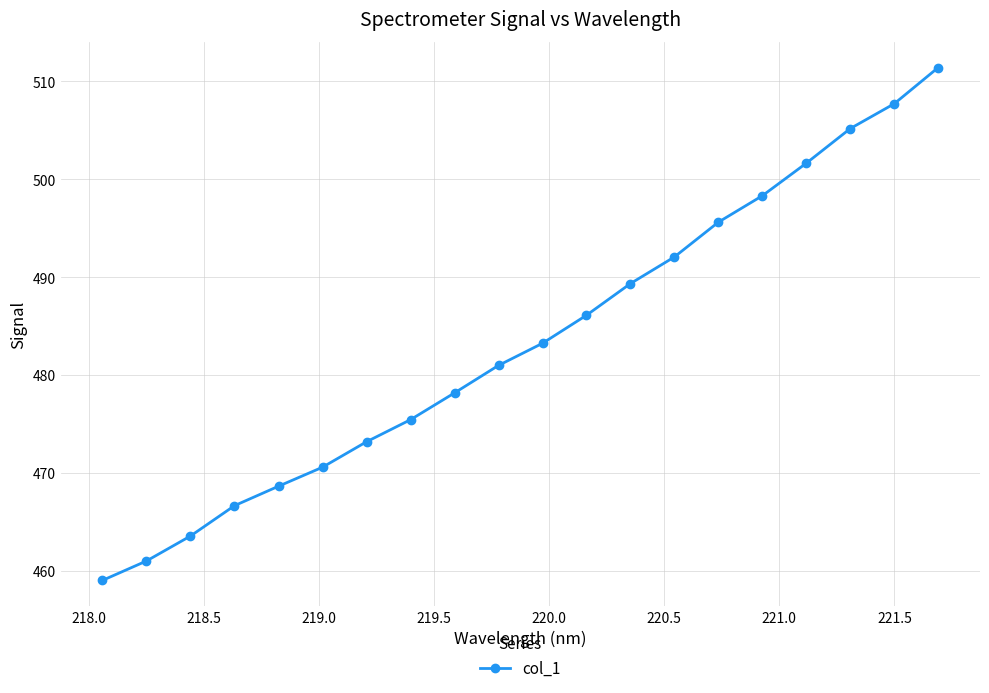

True or false: the data has more than 0 interior local peaks.

False